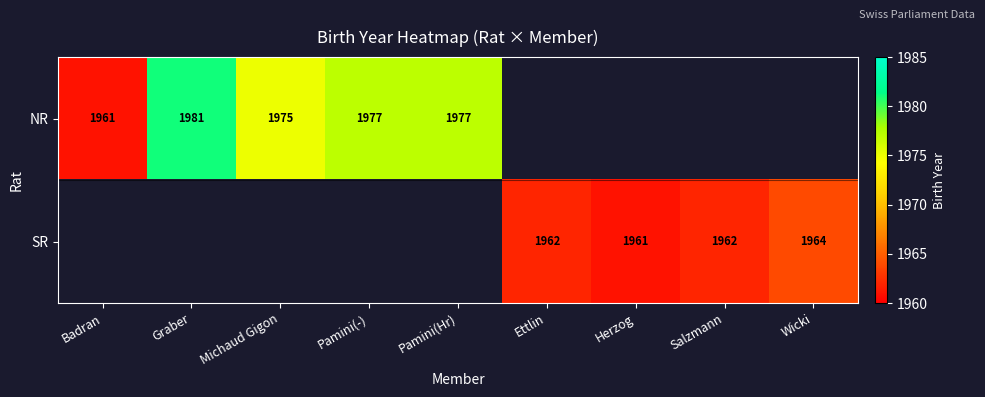

Is it true that NR equals 3515 at Michaud Gigon?

False